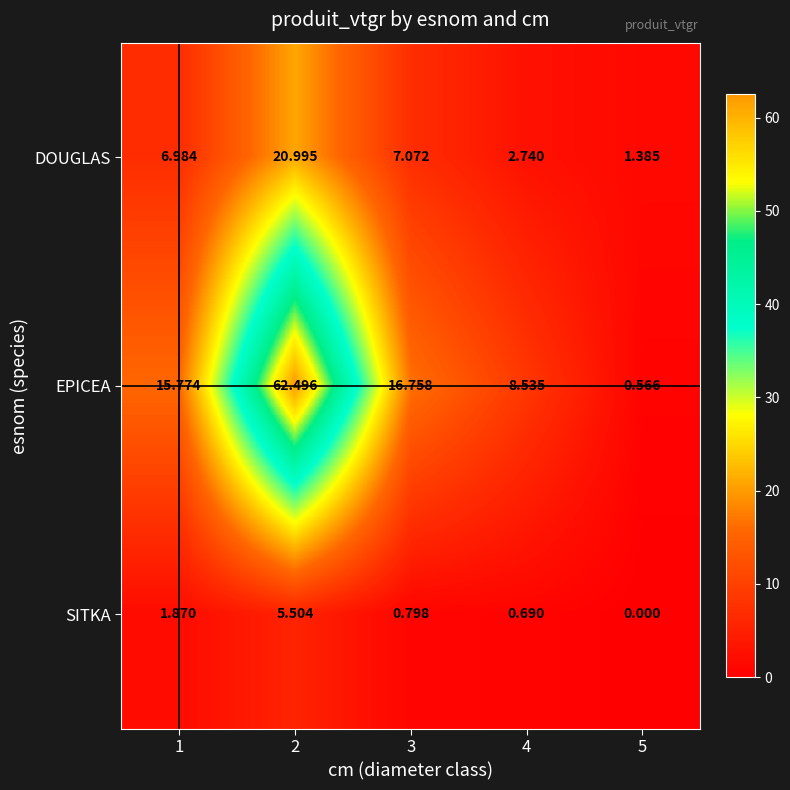

At how many categories does at least one series exceed 29?

1